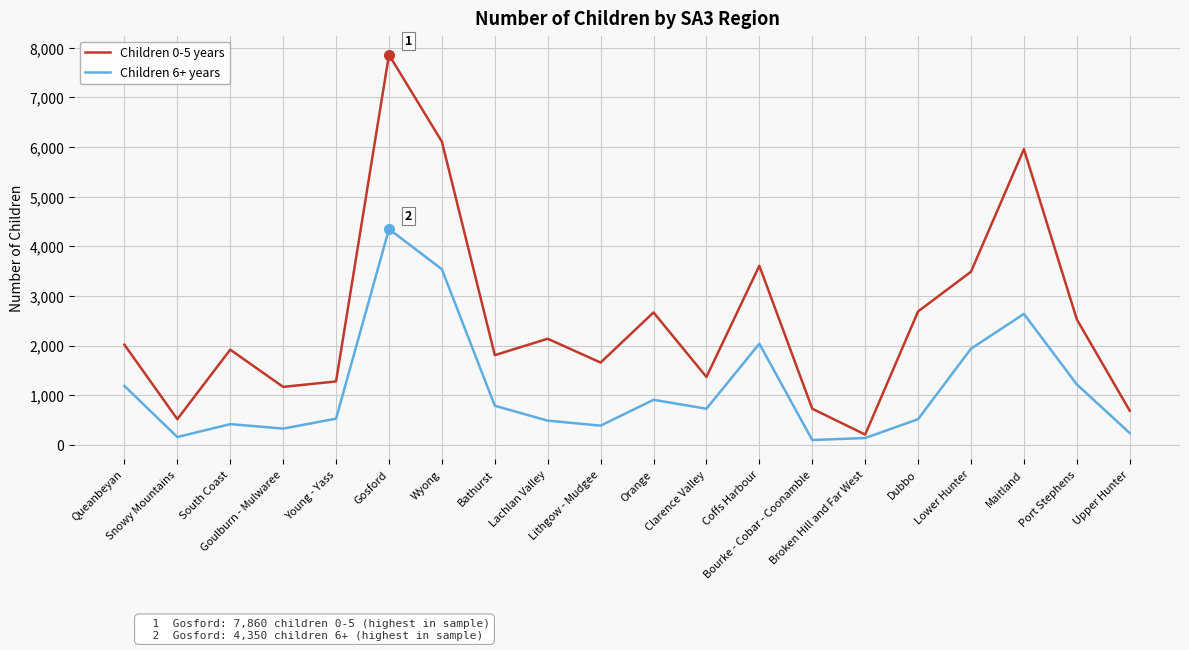

Which series has the largest total across all categories?

Children 0-5 years